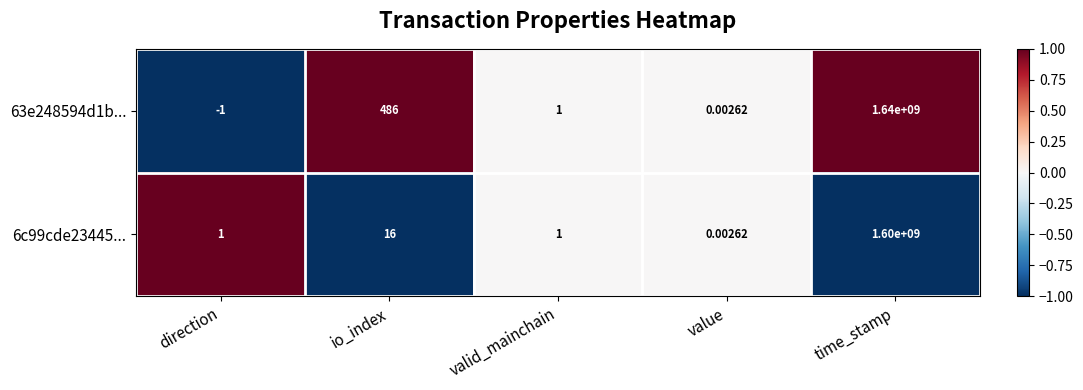

How many series are shown in this chart?

2